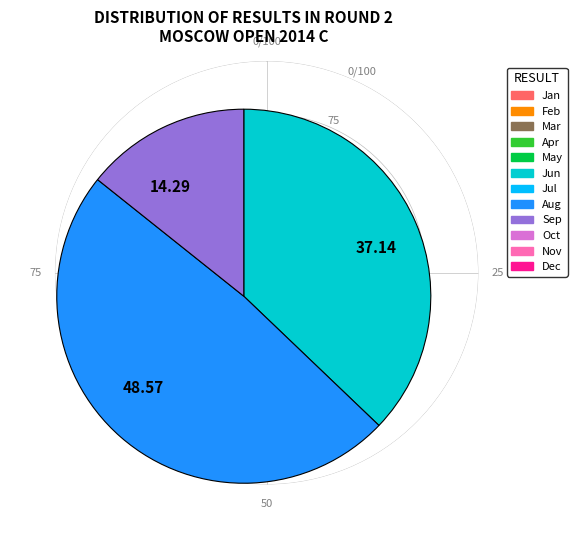

Approximately how many times larger is the value at 48.57 compared to 37.14?

1.3